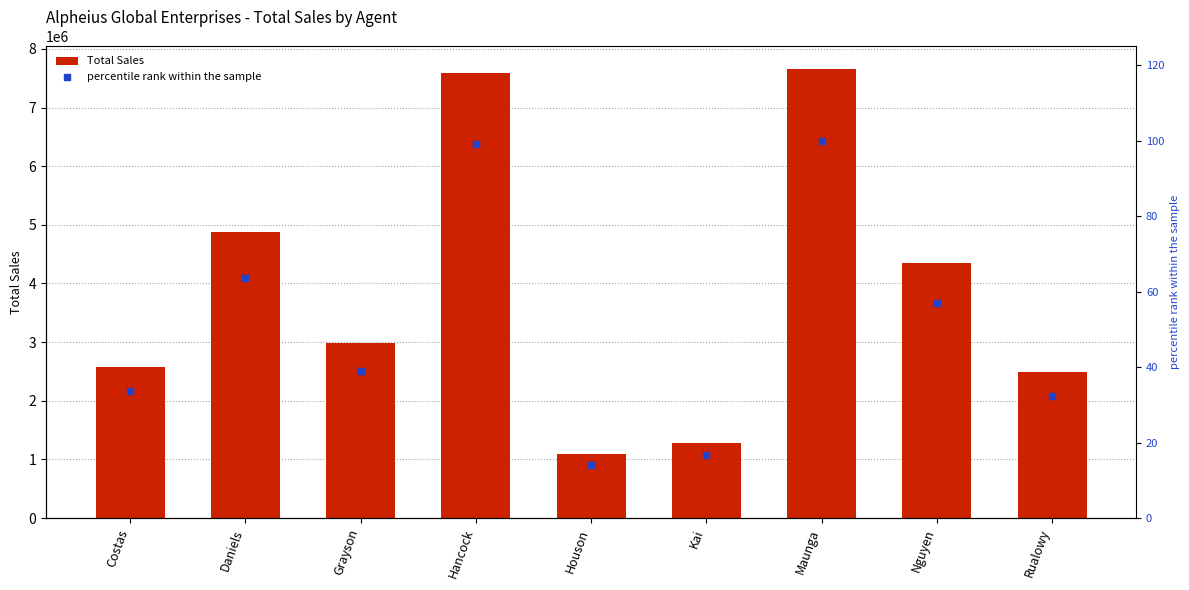

What is the total value across all series at Nguyen?

4357915.9